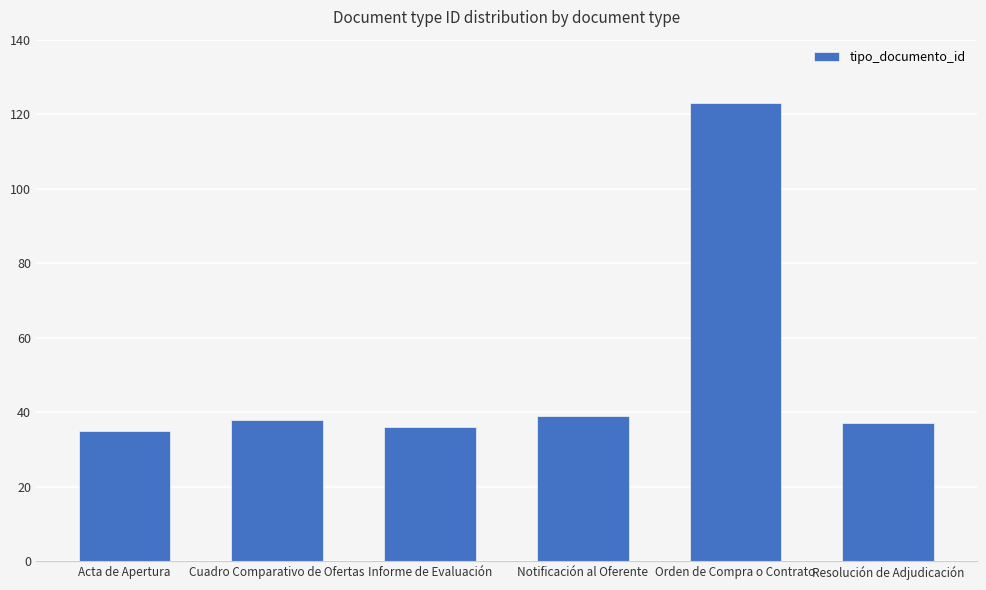

What is the greatest value displayed?

123